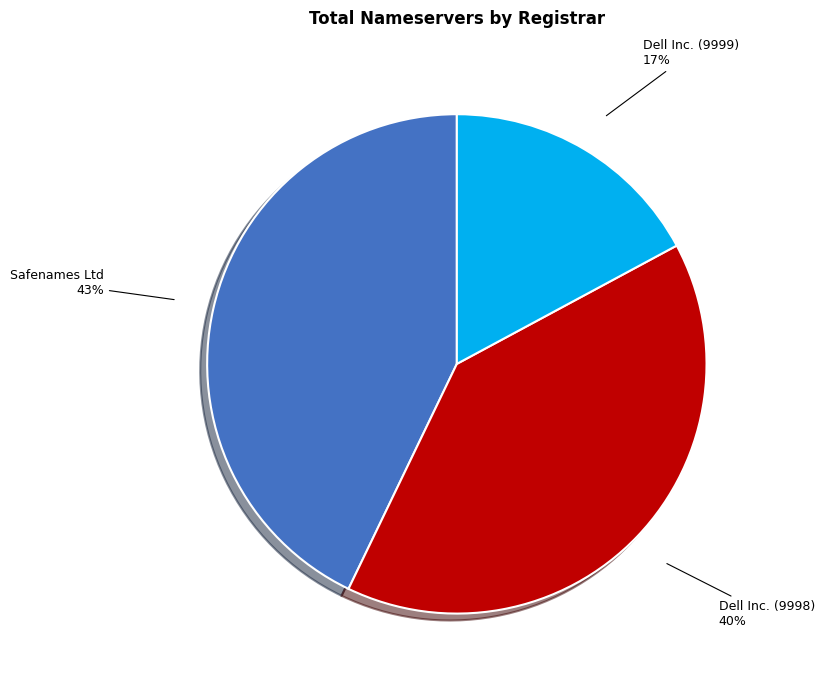

Is there any slice that represents more than half of the pie?

No